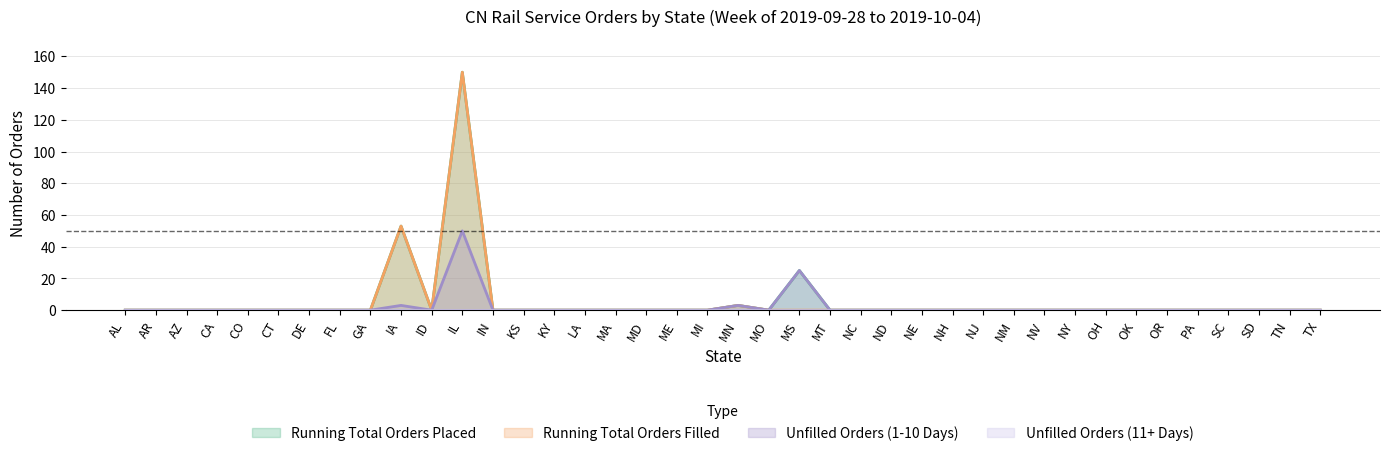

Rank the categories by Unfilled Orders (1-10 Days) value from highest to lowest.

IL, MS, IA, MN, AL, AR, AZ, CA, CO, CT, DE, FL, GA, ID, IN, KS, KY, LA, MA, MD, ME, MI, MO, MT, NC, ND, NE, NH, NJ, NM, NV, NY, OH, OK, OR, PA, SC, SD, TN, TX